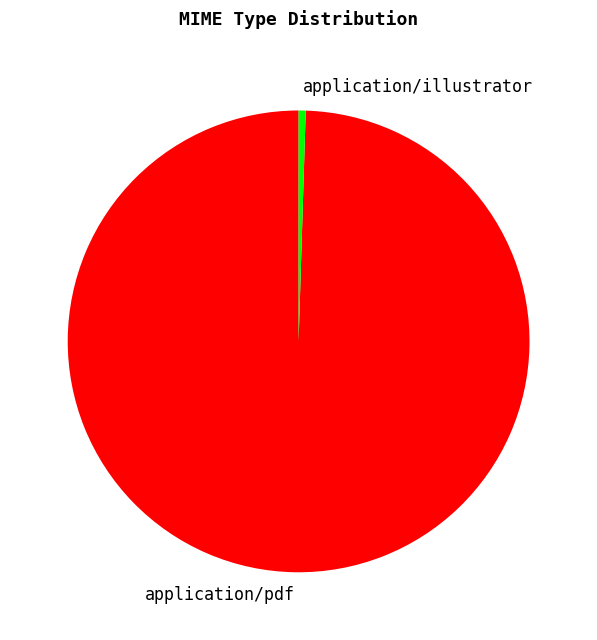

Is the sum of application/pdf and application/illustrator greater than half?

Yes